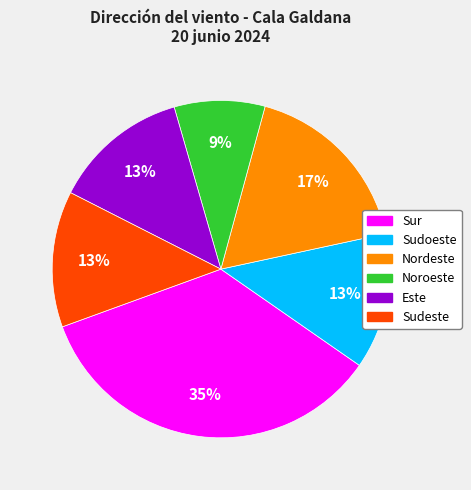

To the nearest percent, what is the average slice percentage?

17%